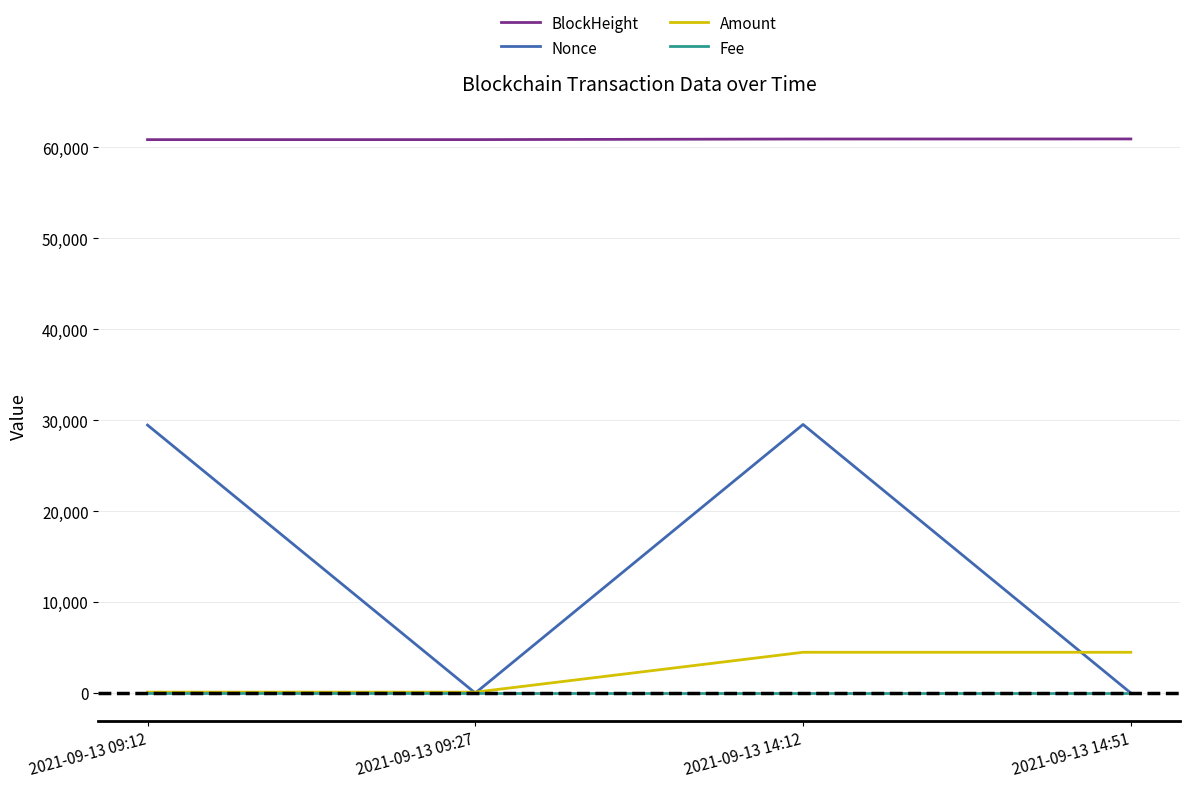

List the series in order of their peak value, lowest first.

Fee, Amount, Nonce, BlockHeight